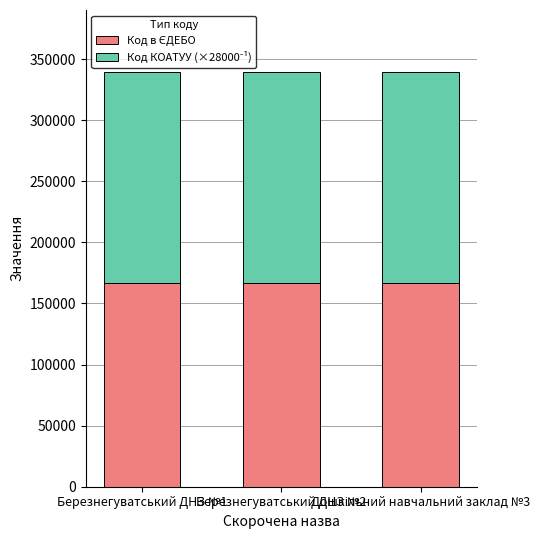

Does the chart contain any negative values?

No